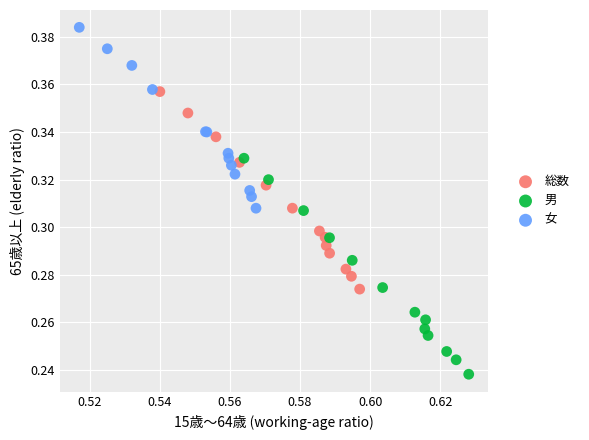

What are all the series names shown in the legend?

総数, 男, 女